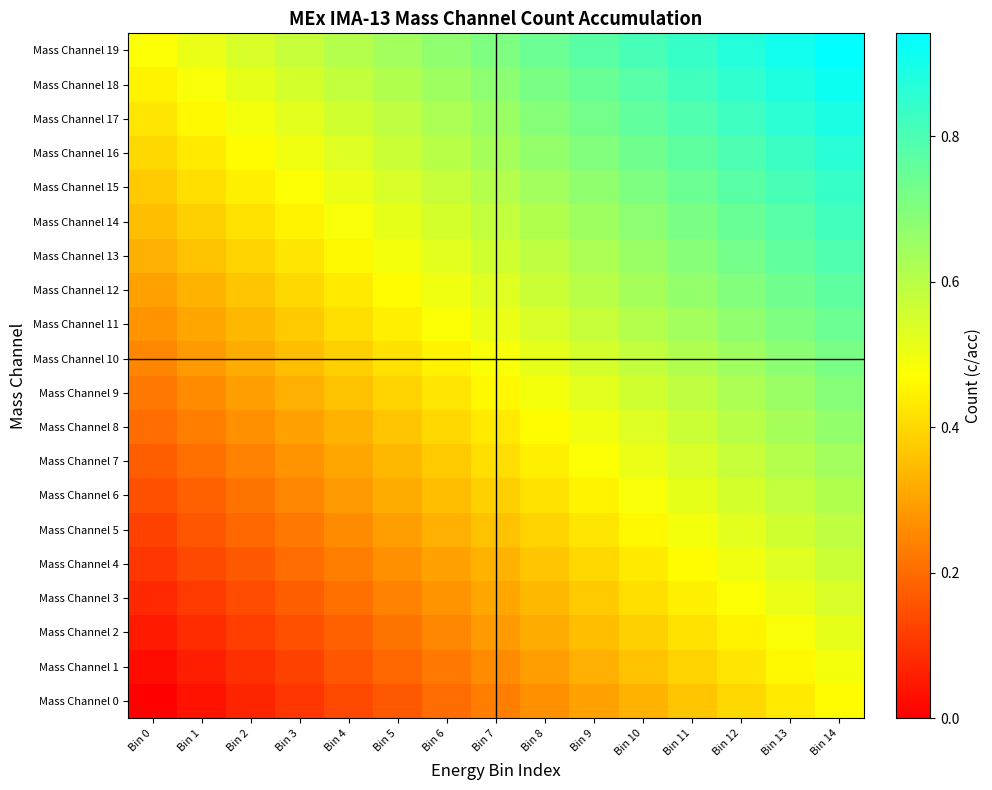

Rank the series at Bin 2 from lowest to highest value.

Mass Channel 0, Mass Channel 1, Mass Channel 2, Mass Channel 3, Mass Channel 4, Mass Channel 5, Mass Channel 6, Mass Channel 7, Mass Channel 8, Mass Channel 9, Mass Channel 10, Mass Channel 11, Mass Channel 12, Mass Channel 13, Mass Channel 14, Mass Channel 15, Mass Channel 16, Mass Channel 17, Mass Channel 18, Mass Channel 19